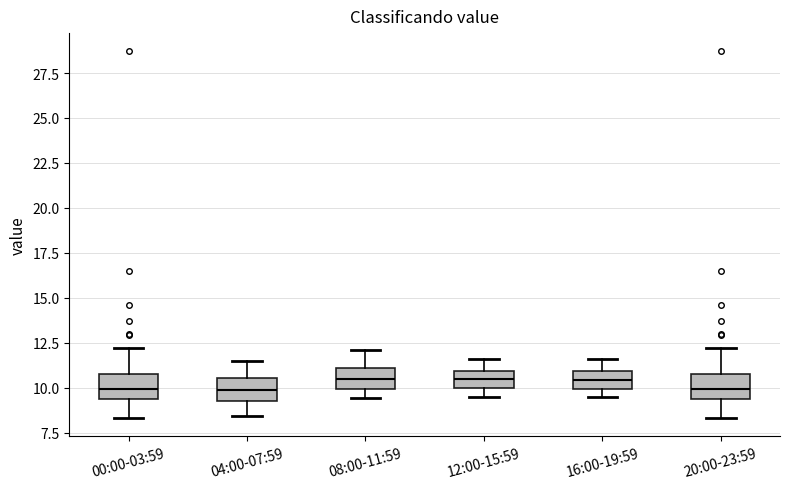

Reading left to right, read every box against the y-axis: the position of its median line, the range the box covers, and the ends of its whiskers. The values are not printed on the chart, so give them approximately, as read against the axis.

00:00-03:59: median 10.0, box 9.5 to 11.0, whiskers 8.5 to 12.0
04:00-07:59: median 10.0, box 9.5 to 10.5, whiskers 8.5 to 11.5
08:00-11:59: median 10.5, box 10.0 to 11.0, whiskers 9.5 to 12.0
12:00-15:59: median 10.5, box 10.0 to 11.0, whiskers 9.5 to 11.5
16:00-19:59: median 10.5, box 10.0 to 11.0, whiskers 9.5 to 11.5
20:00-23:59: median 10.0, box 9.5 to 11.0, whiskers 8.5 to 12.0